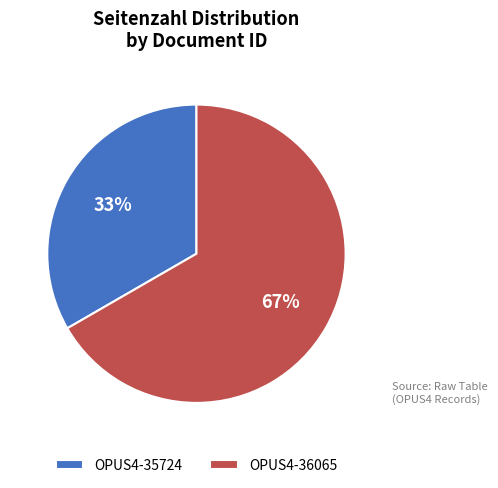

How many segments does this pie chart have?

2